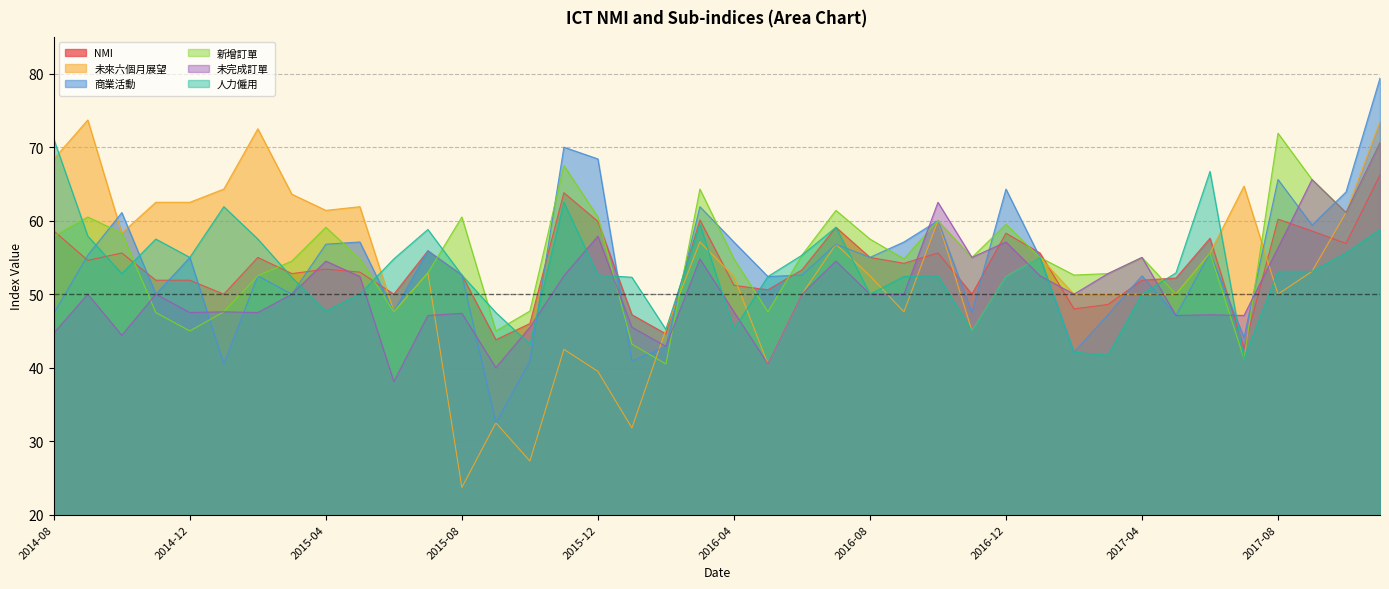

At which category is the sum across all series the highest?

2017-11